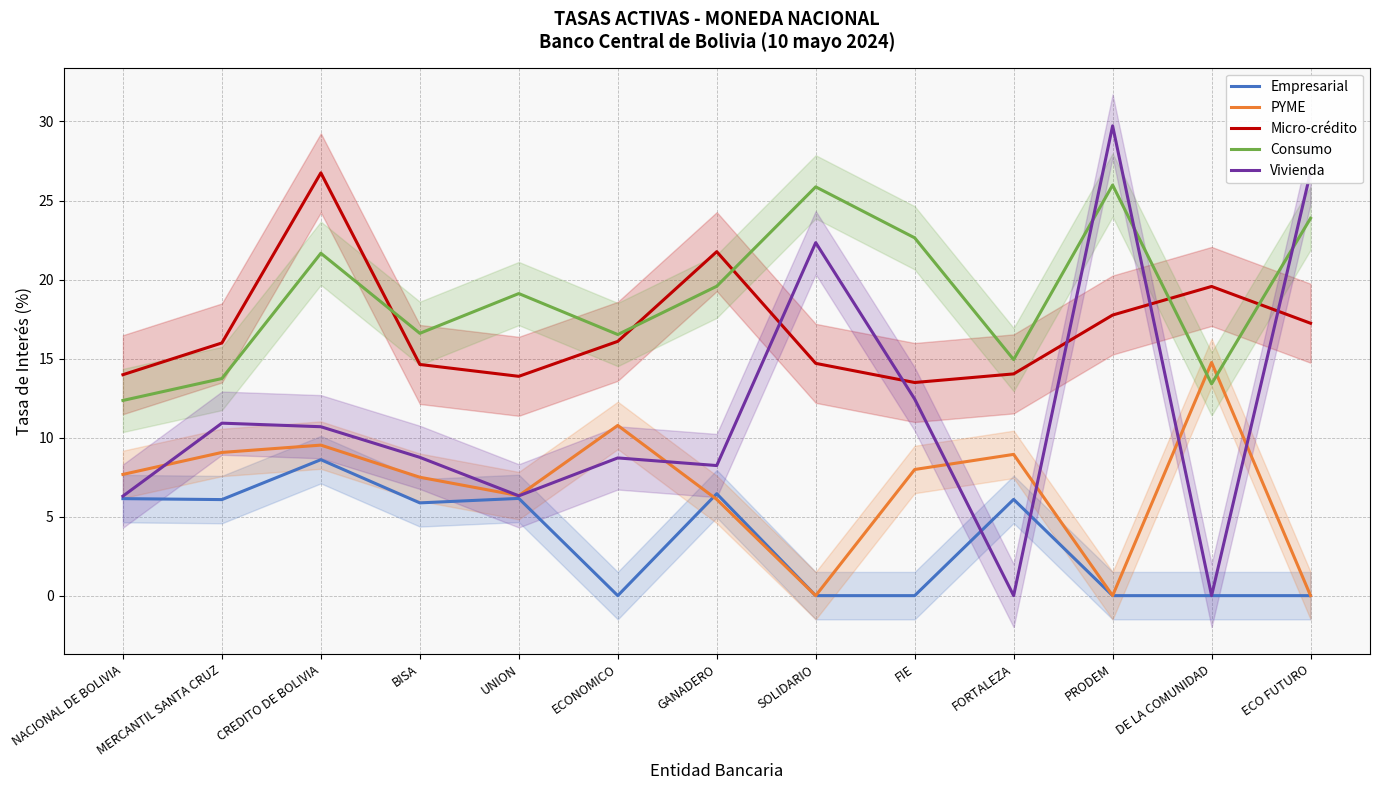

Rank the categories by Empresarial value from lowest to highest.

ECONOMICO, SOLIDARIO, FIE, PRODEM, DE LA COMUNIDAD, ECO FUTURO, BISA, MERCANTIL SANTA CRUZ, FORTALEZA, NACIONAL DE BOLIVIA, UNION, GANADERO, CREDITO DE BOLIVIA